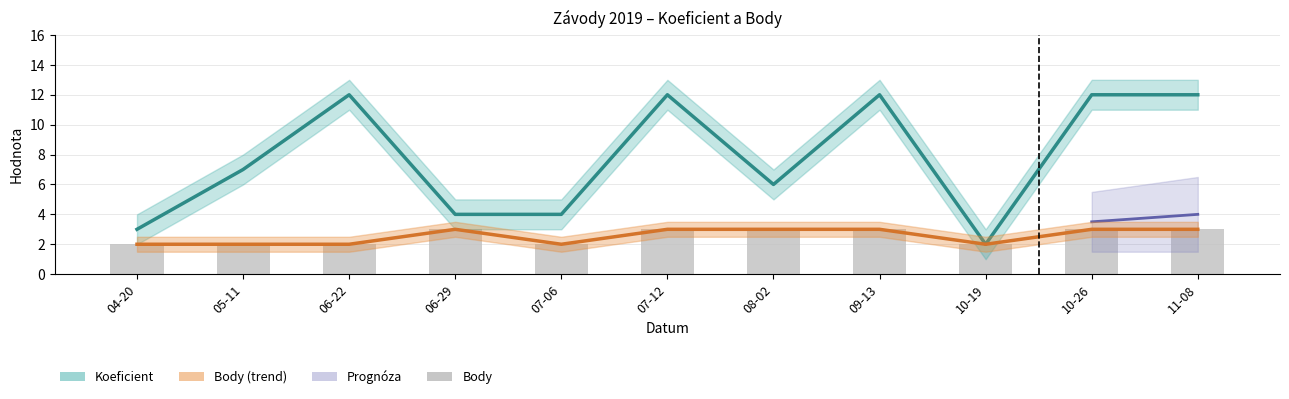

What is the average value of the Body series?

3